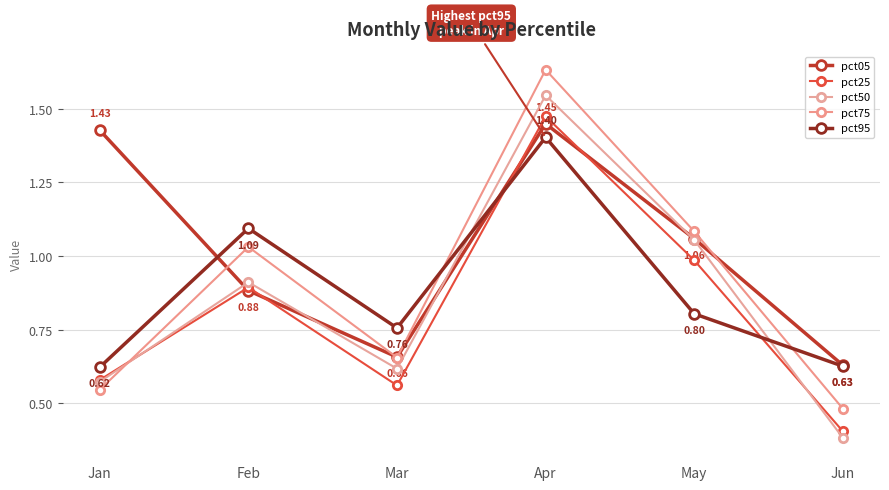

What is the difference between the pct95 values at May and Jun?

0.2